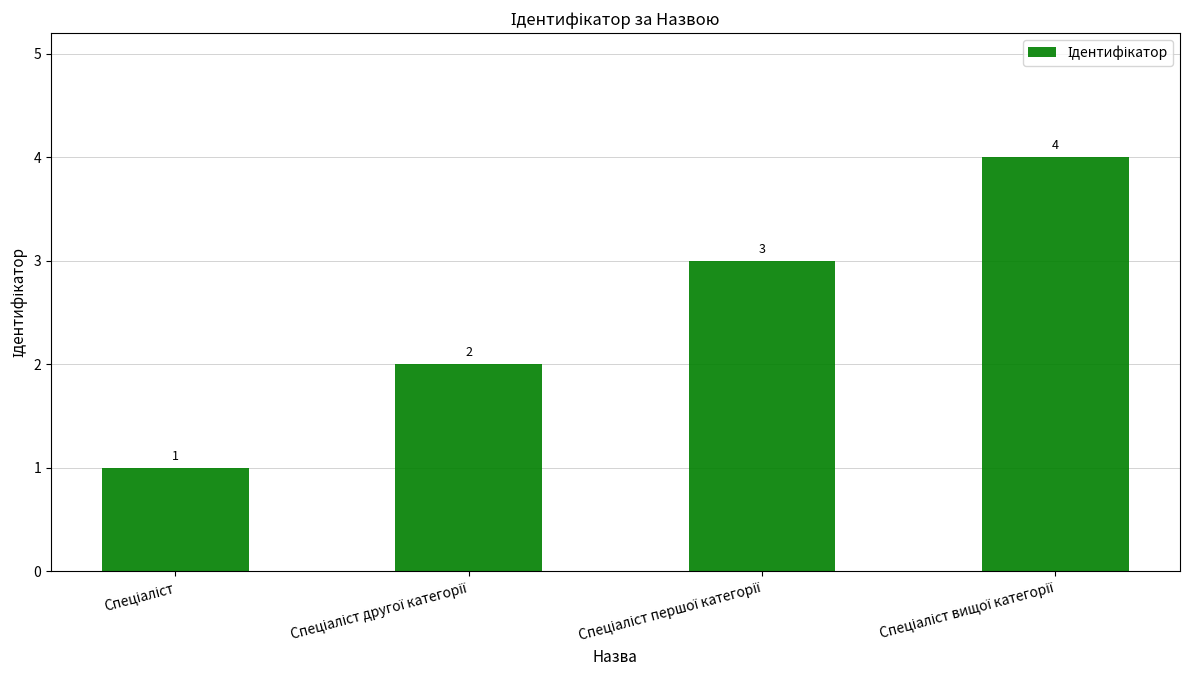

What is the greatest value displayed?

4